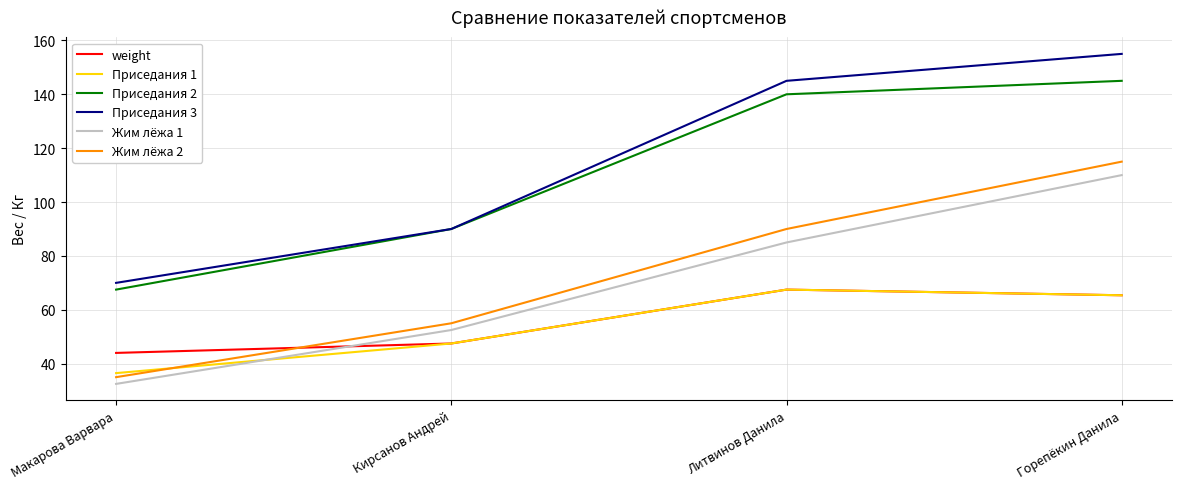

What is the total value across all series at Макарова Варвара?

285.5